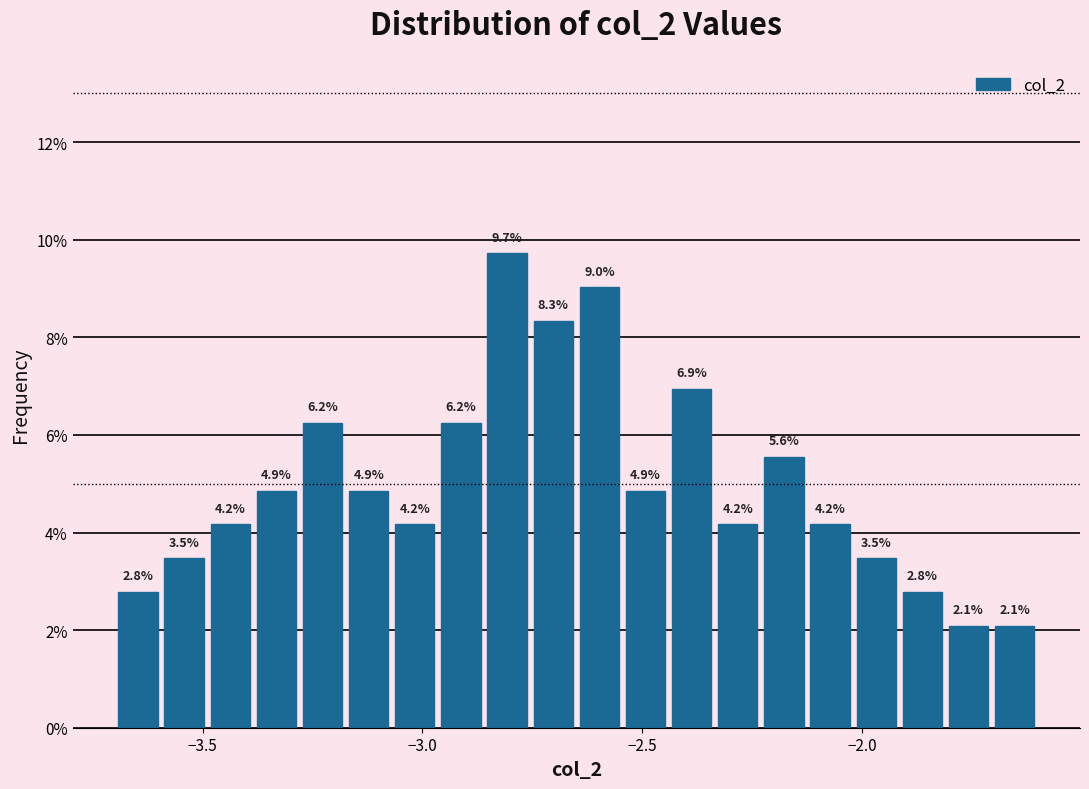

Read against the x-axis, roughly where is the centre of the tallest bar?

-2.80